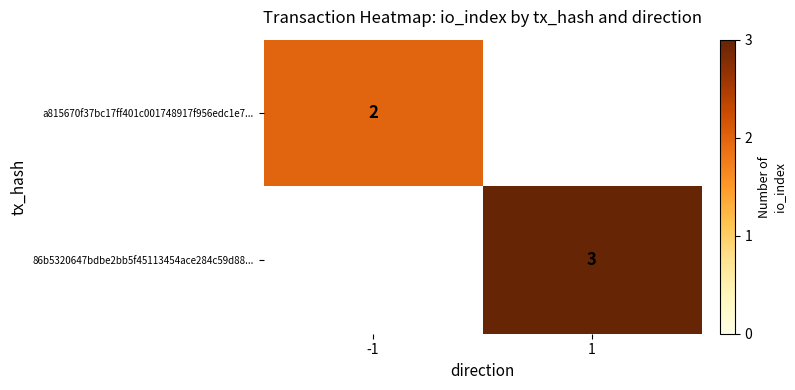

Is it true that a815670f37bc17ff401c001748917f956edc1e7... equals 2 at -1?

True